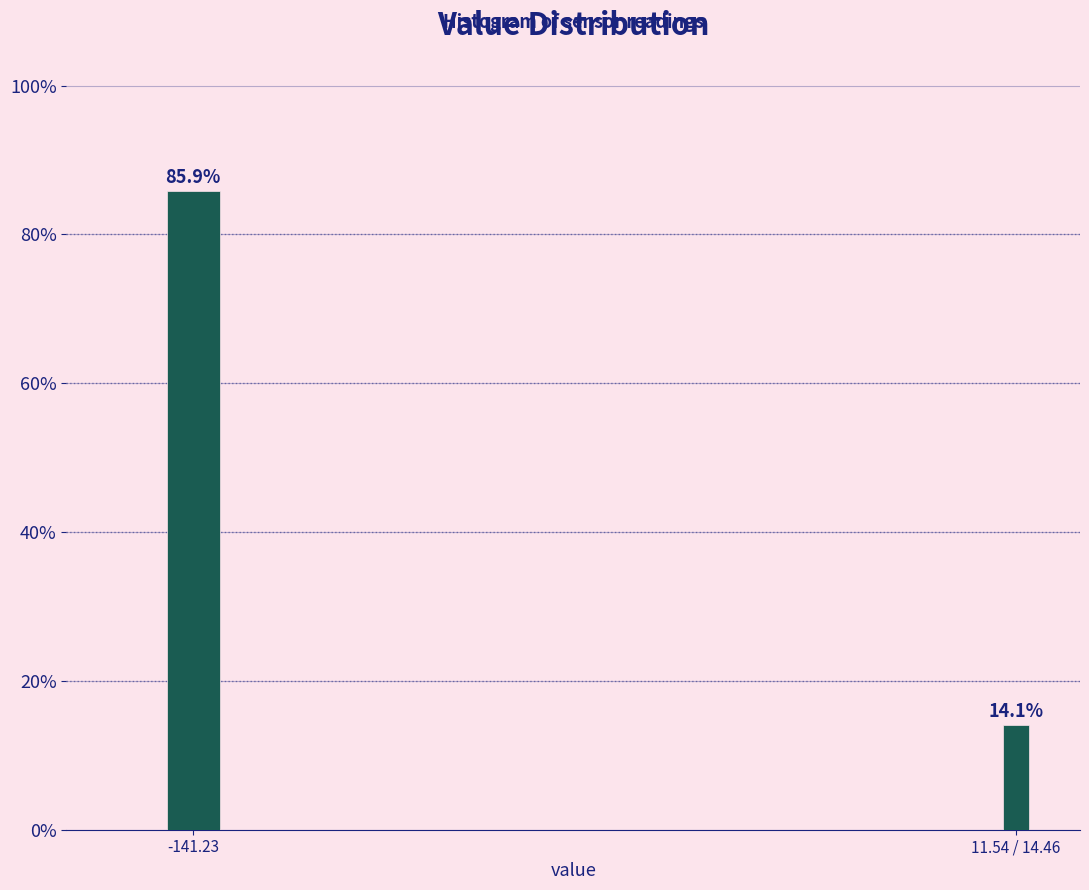

Reading left to right, list all the values displayed in this chart.

-141.23=85.9	11.54 / 14.46=14.1